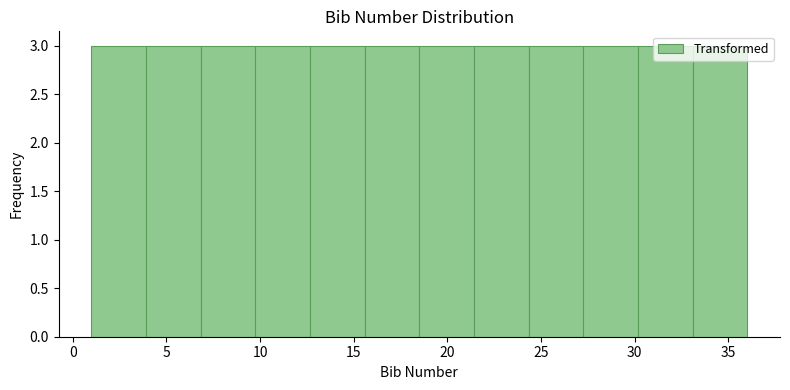

How tall is the bar that spans 1.0 to 4.0 on the x-axis? Neither the bar edges nor the heights are printed on the chart, so give them approximately, as read against the axes.

3